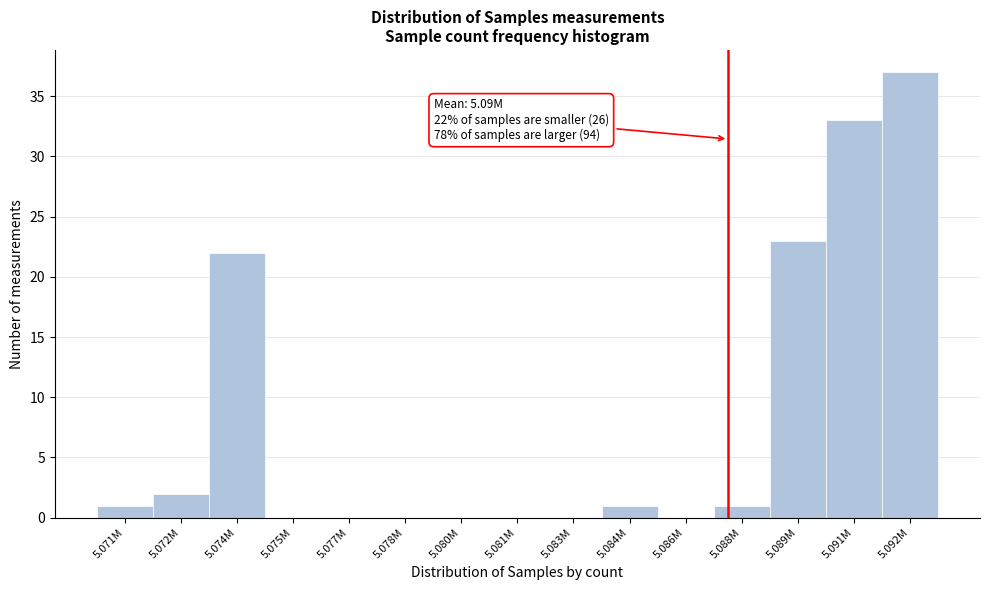

Reading left to right, what are all the values shown in this chart?

5.071M=1	5.072M=2	5.074M=22	5.075M=0	5.077M=0	5.078M=0	5.080M=0	5.081M=0	5.083M=0	5.084M=1	5.086M=0	5.088M=1	5.089M=23	5.091M=33	5.092M=37